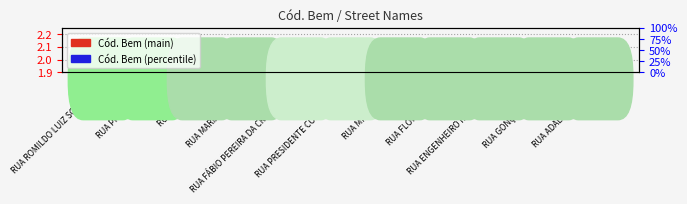

What position from the left is RUA PROJETADA C?

2